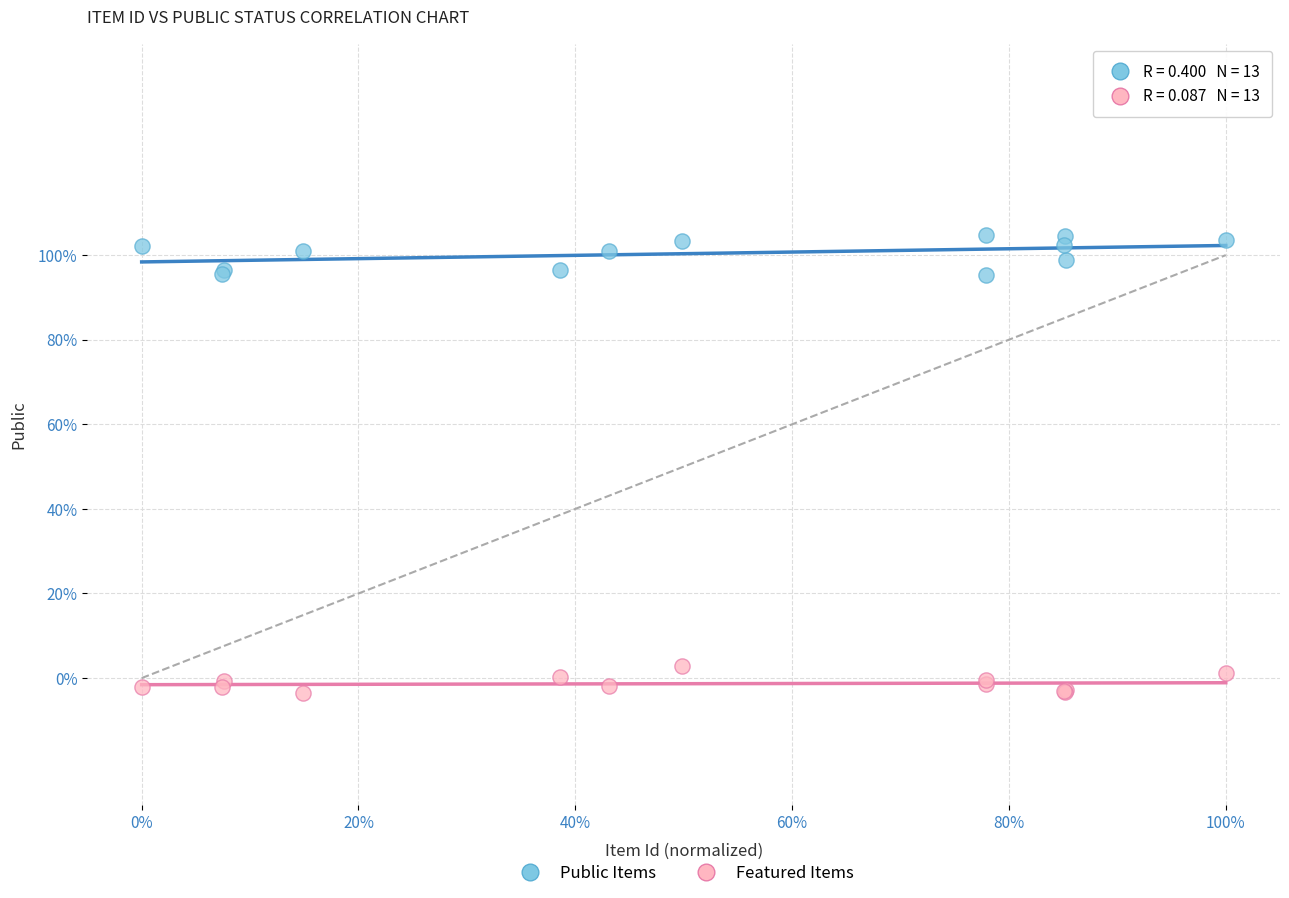

What are all the series names shown in the legend?

Public Items, Featured Items